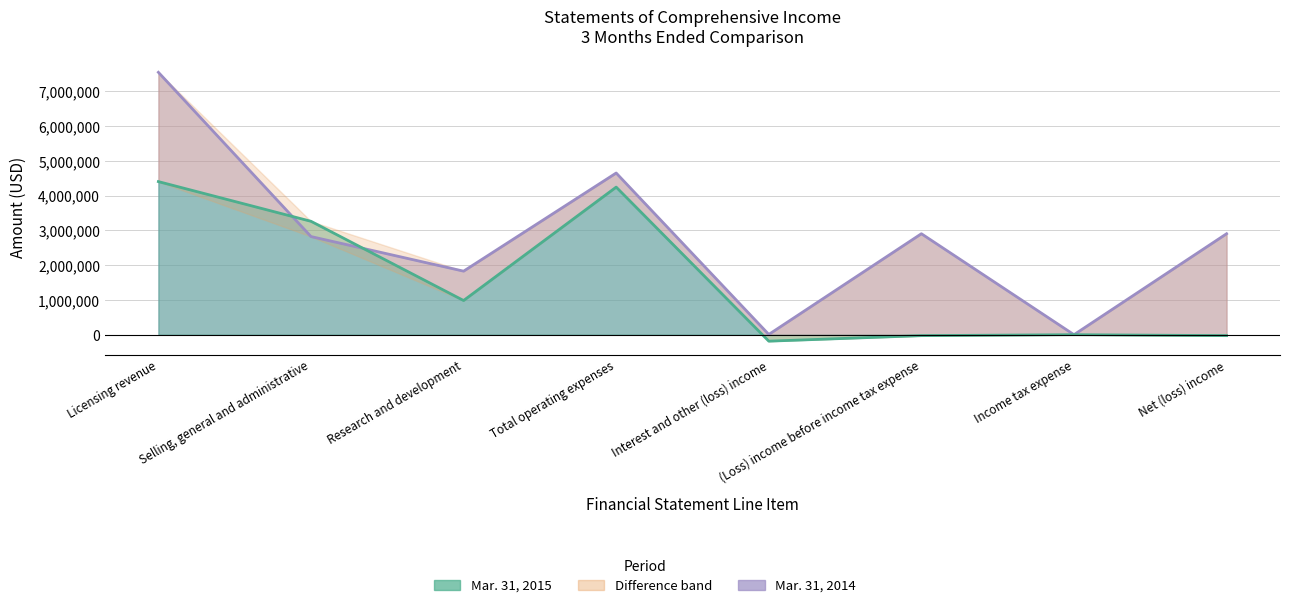

What is the difference between the Mar. 31, 2014 values at Selling, general and administrative and Research and development?

995640